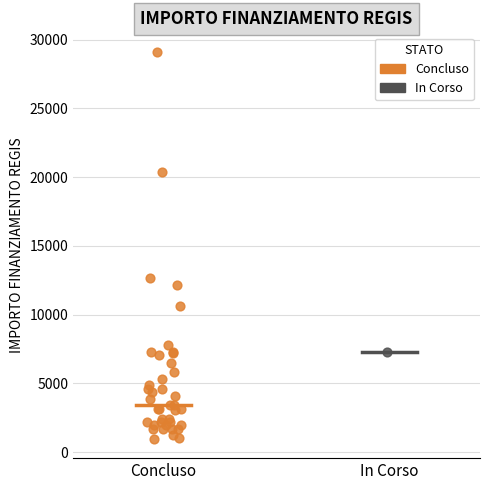

What are all the series names shown in the legend?

Concluso, In Corso